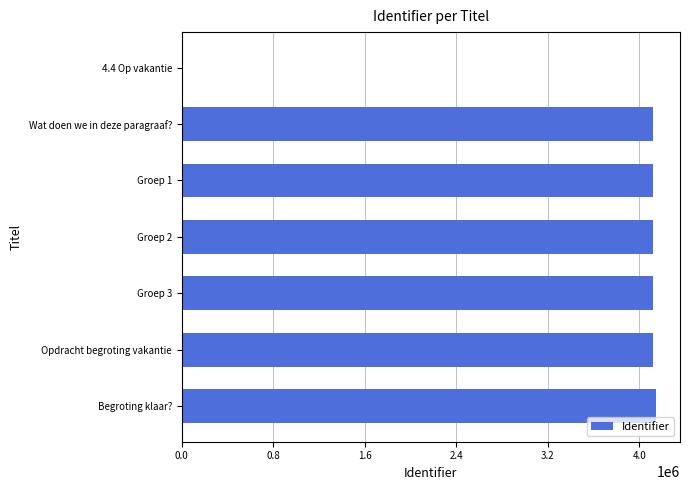

What is the sum of all values?

24751761